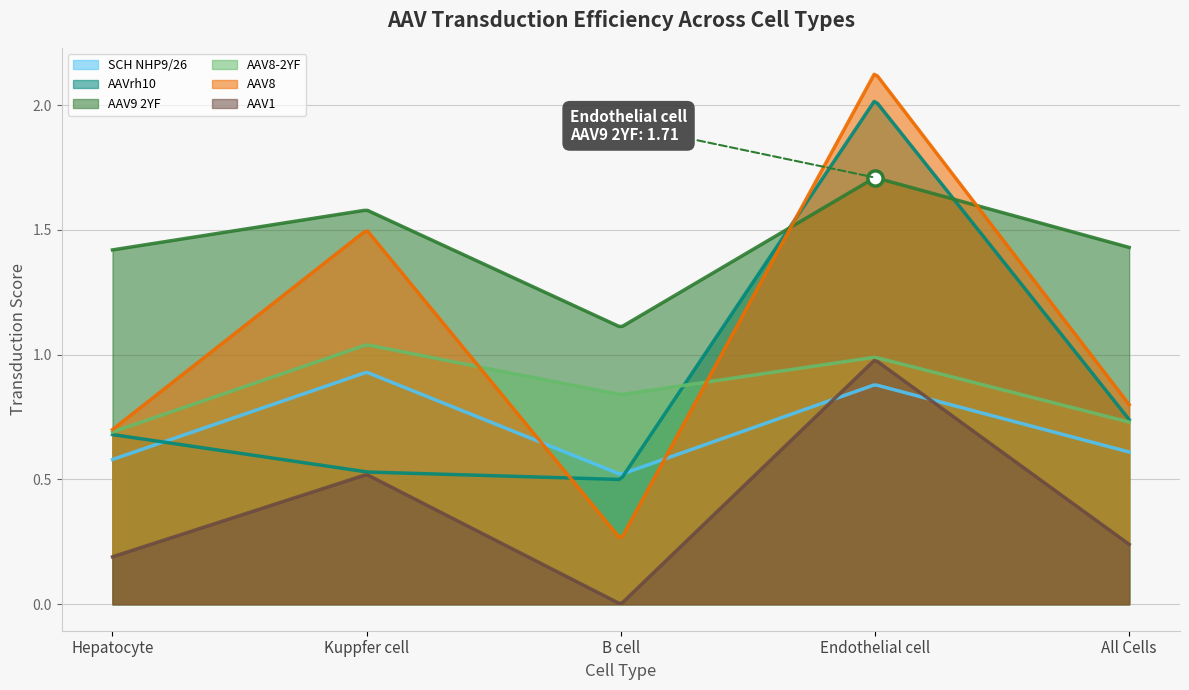

At which category is the sum across all series the highest?

Endothelial cell